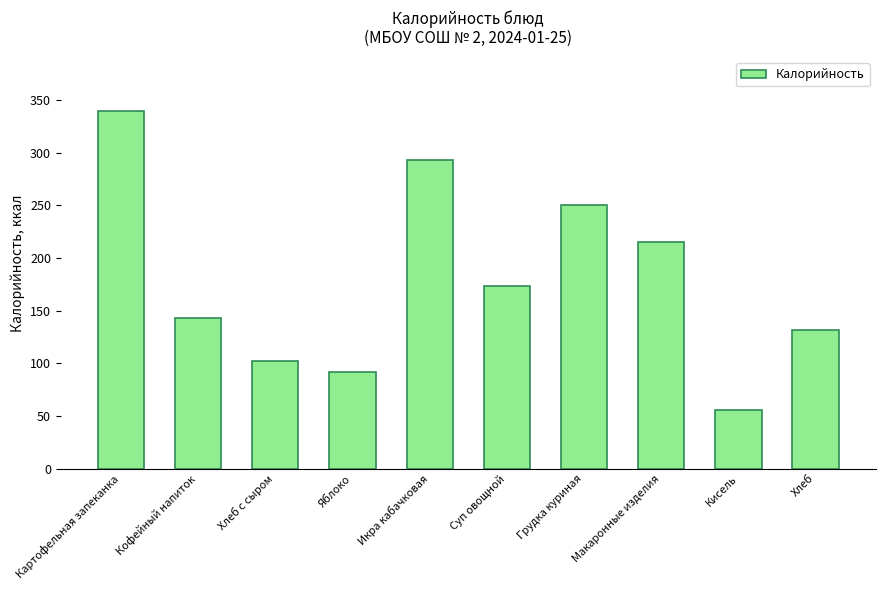

Rank the categories by value from lowest to highest.

Кисель, Яблоко, Хлеб с сыром, Хлеб, Кофейный напиток, Суп овощной, Макаронные изделия, Грудка куриная, Икра кабачковая, Картофельная запеканка